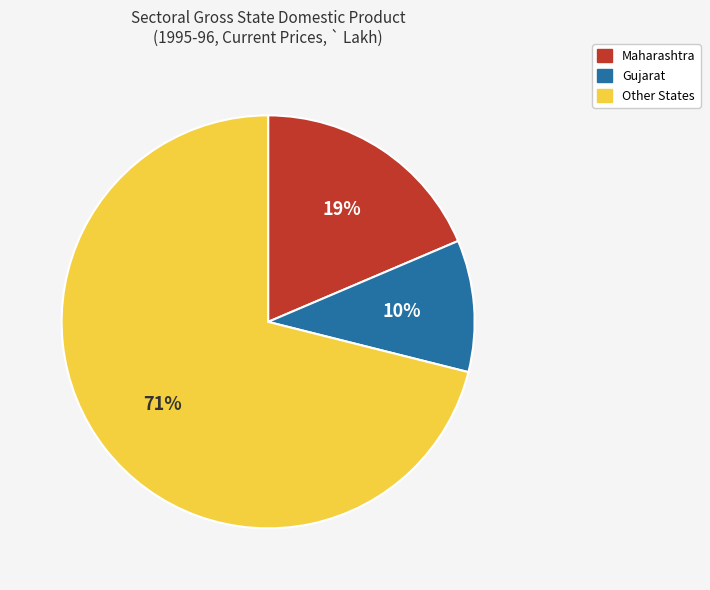

Do Other States and Gujarat together represent more than half of the pie?

Yes